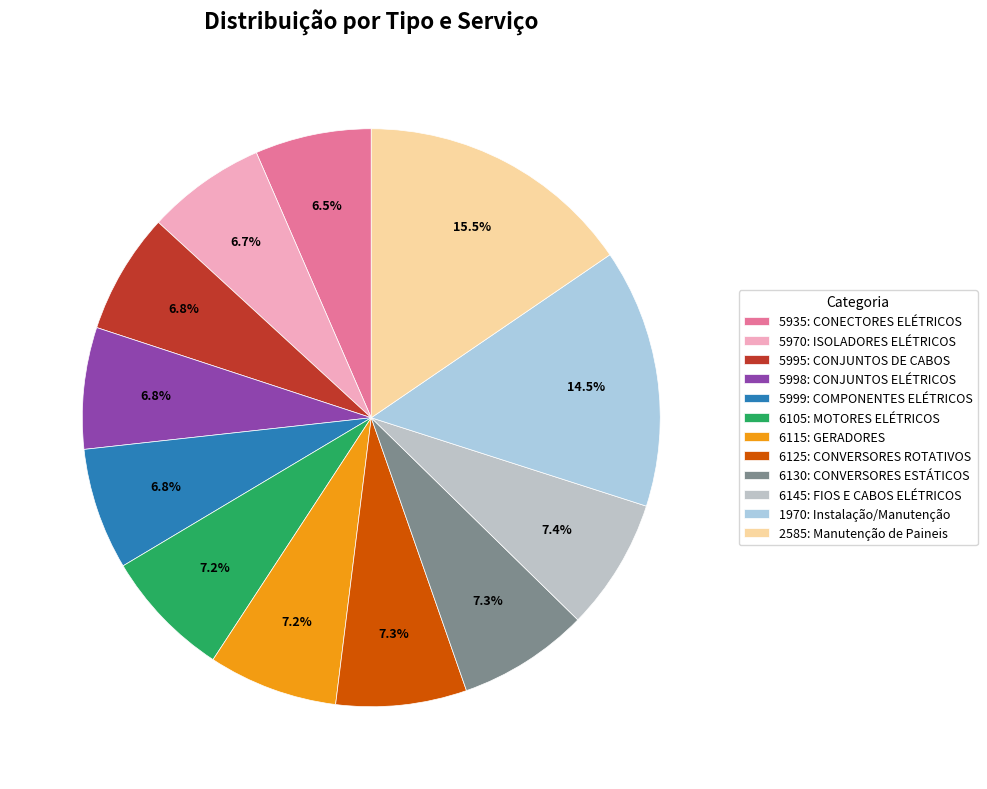

How many segments does this pie chart have?

12